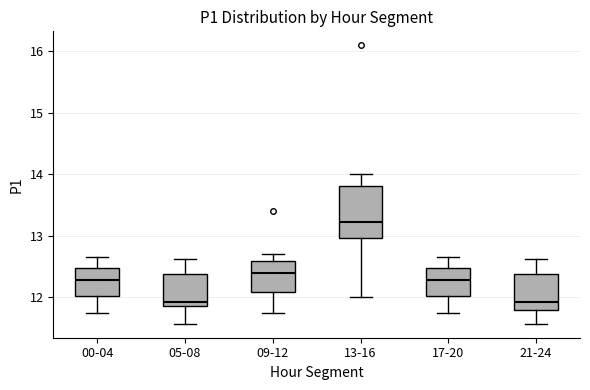

Comparing the boxes themselves (not the whiskers), which one is the tallest?

13-16